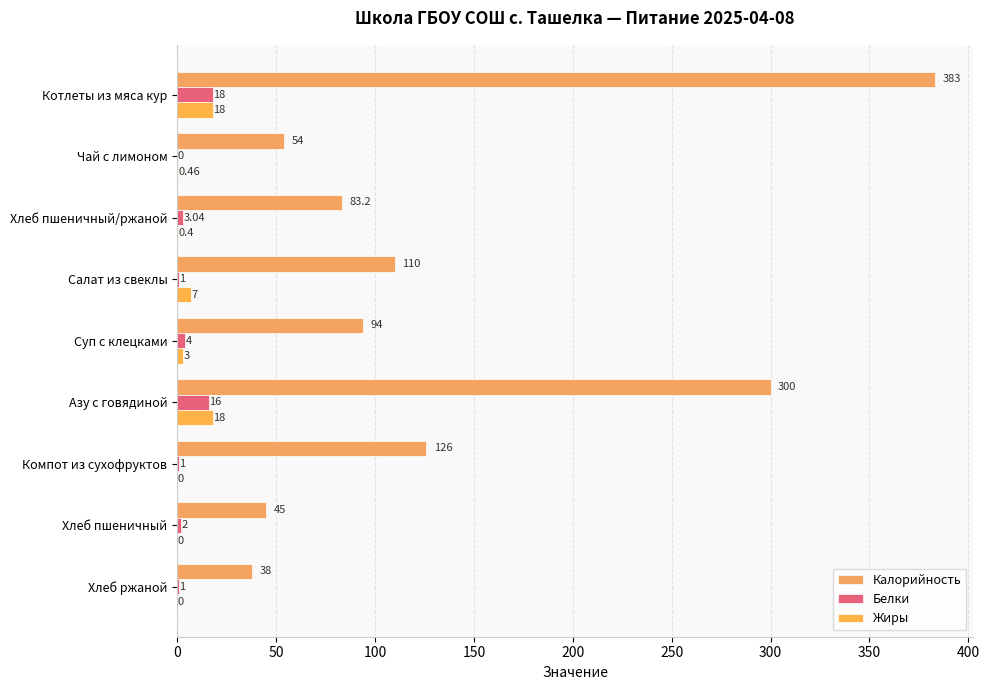

What is the sum of all Белки values?

46.0